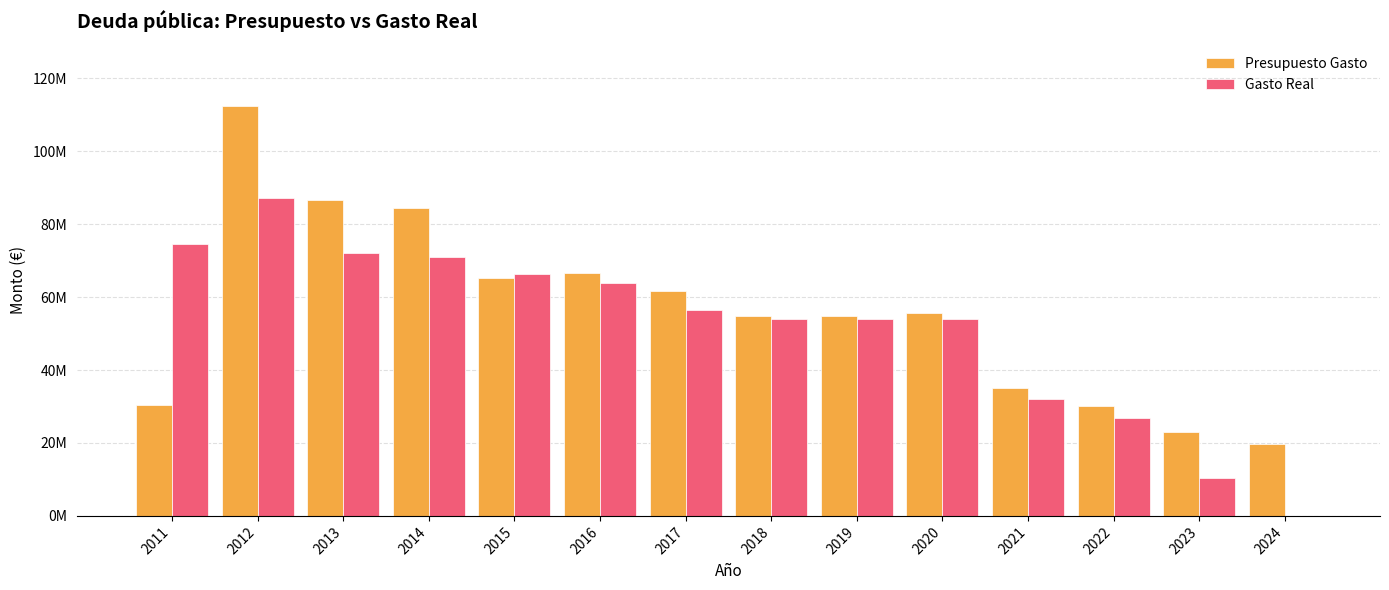

What are all the series names shown in the legend?

Presupuesto Gasto, Gasto Real